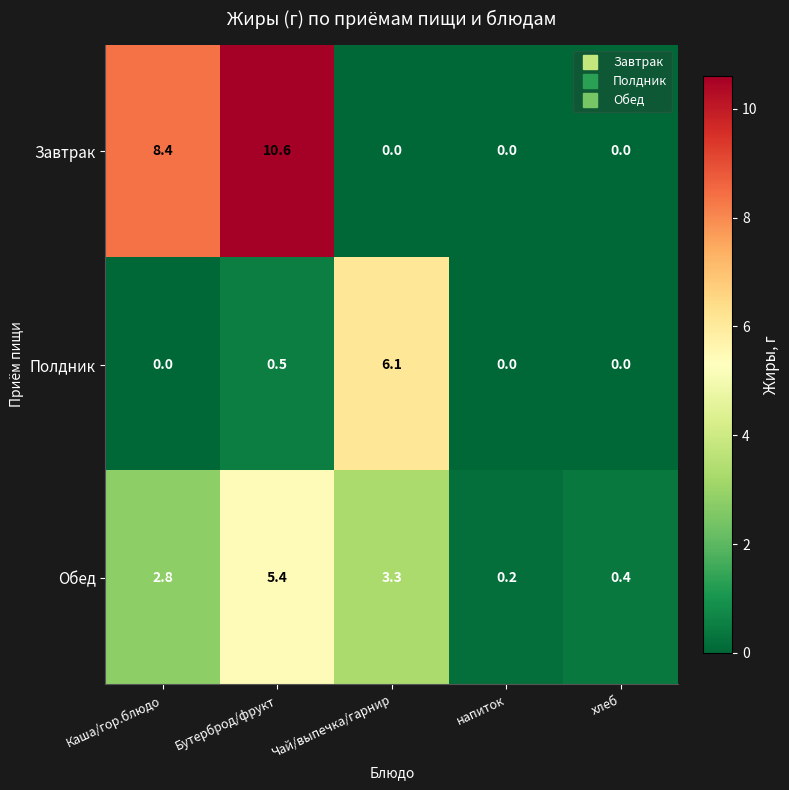

What is the difference between the highest and lowest values at хлеб?

0.4